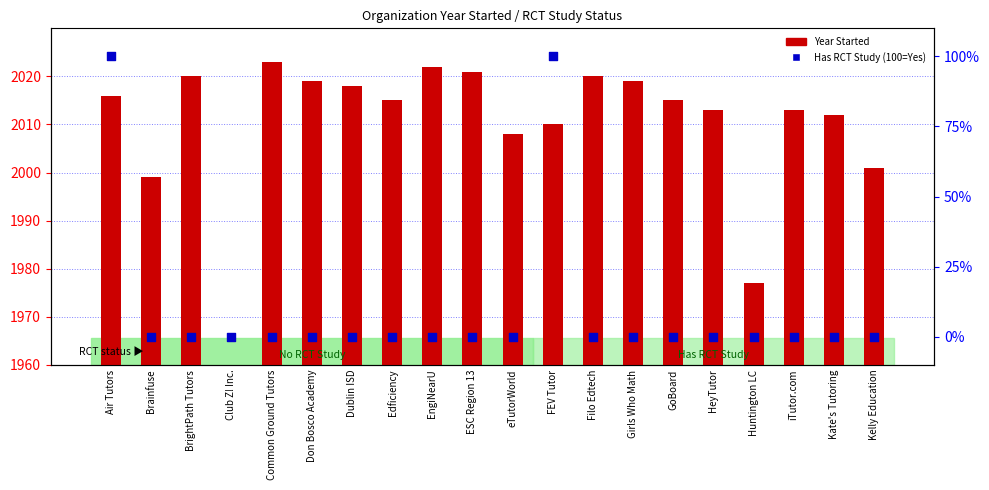

What is the total value across all series at Brainfuse?

1999